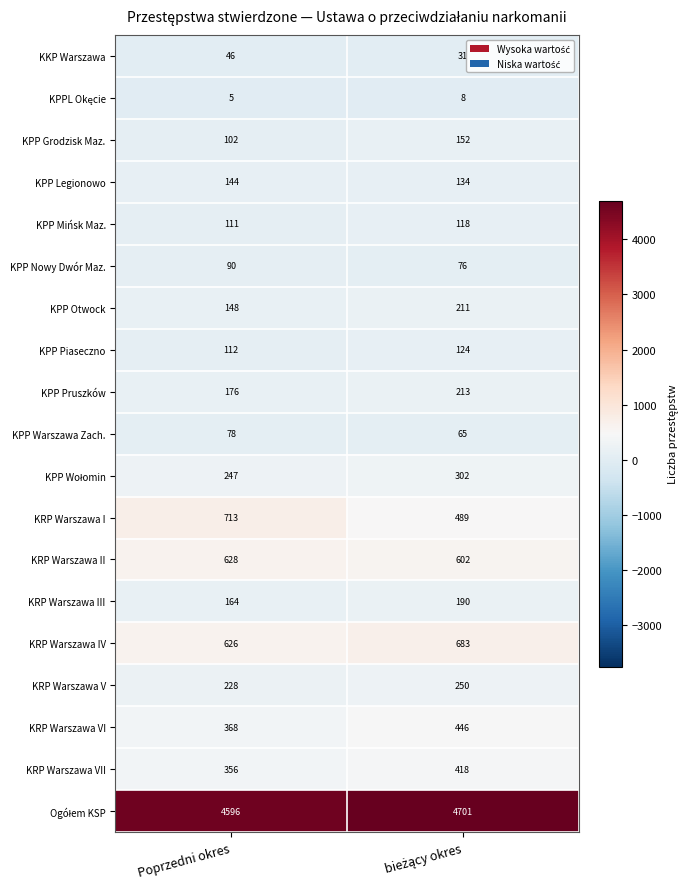

What is the maximum value shown in the chart?

4701